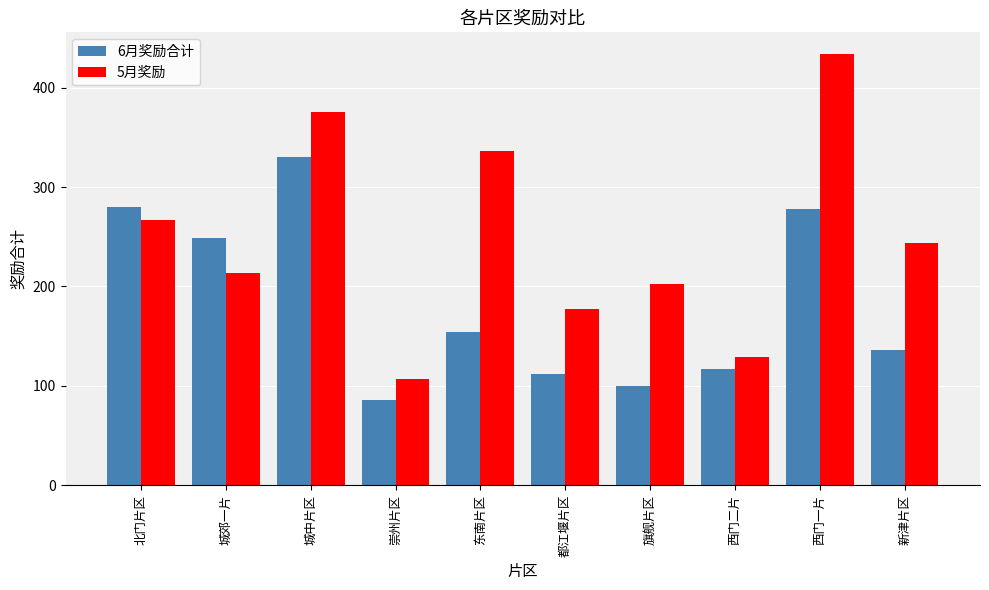

Which series has the largest total across all categories?

5月奖励